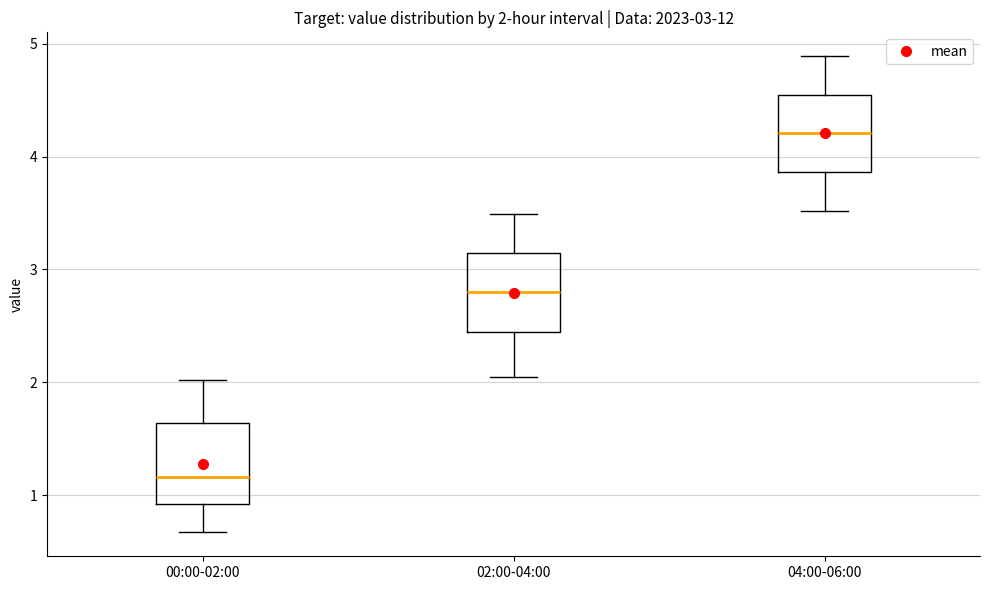

Which box has the lowest median line?

00:00-02:00